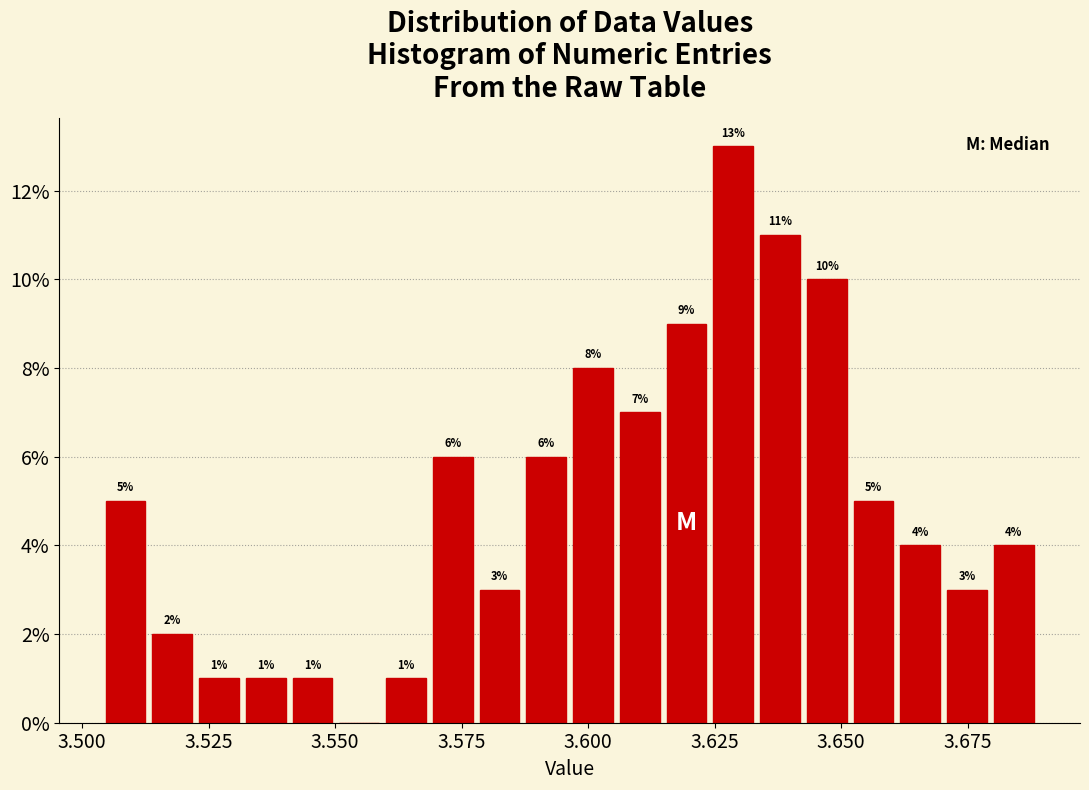

Read against the x-axis, roughly where is the centre of the tallest bar?

3.630